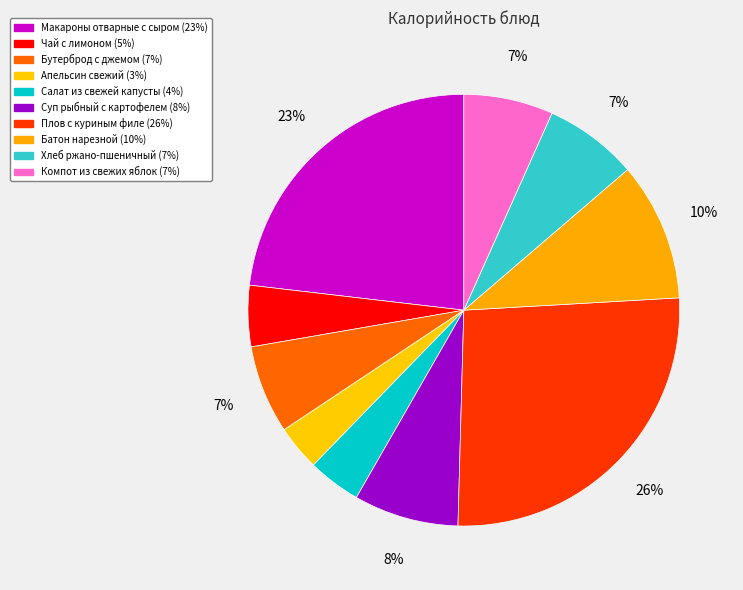

To the nearest percent, what is the average slice percentage?

10%